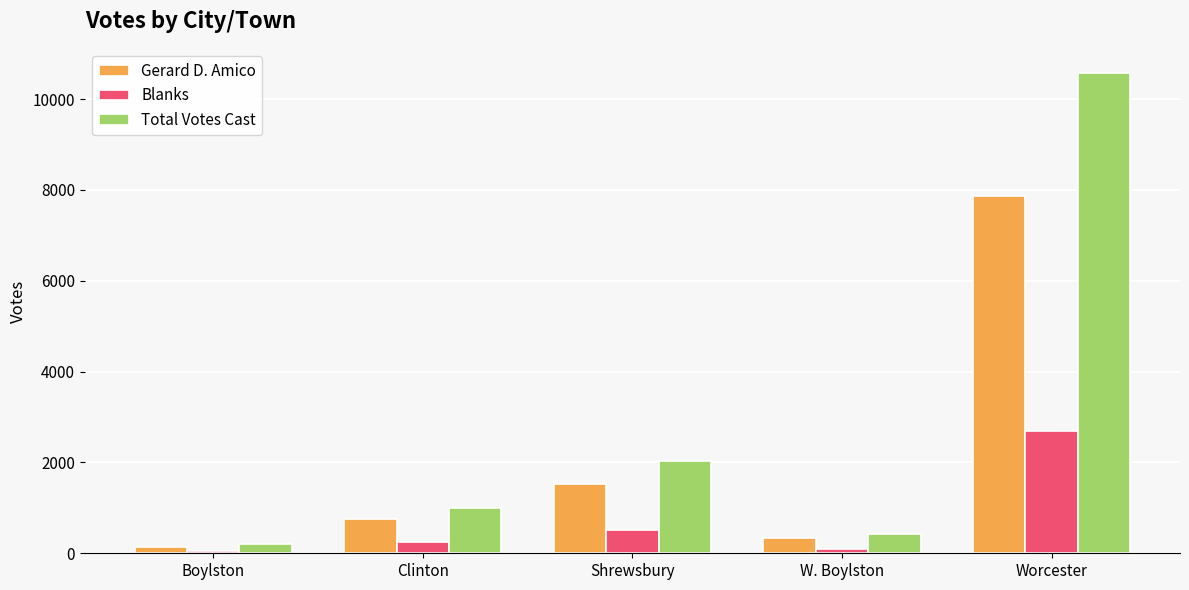

How many data points does each series have?

5